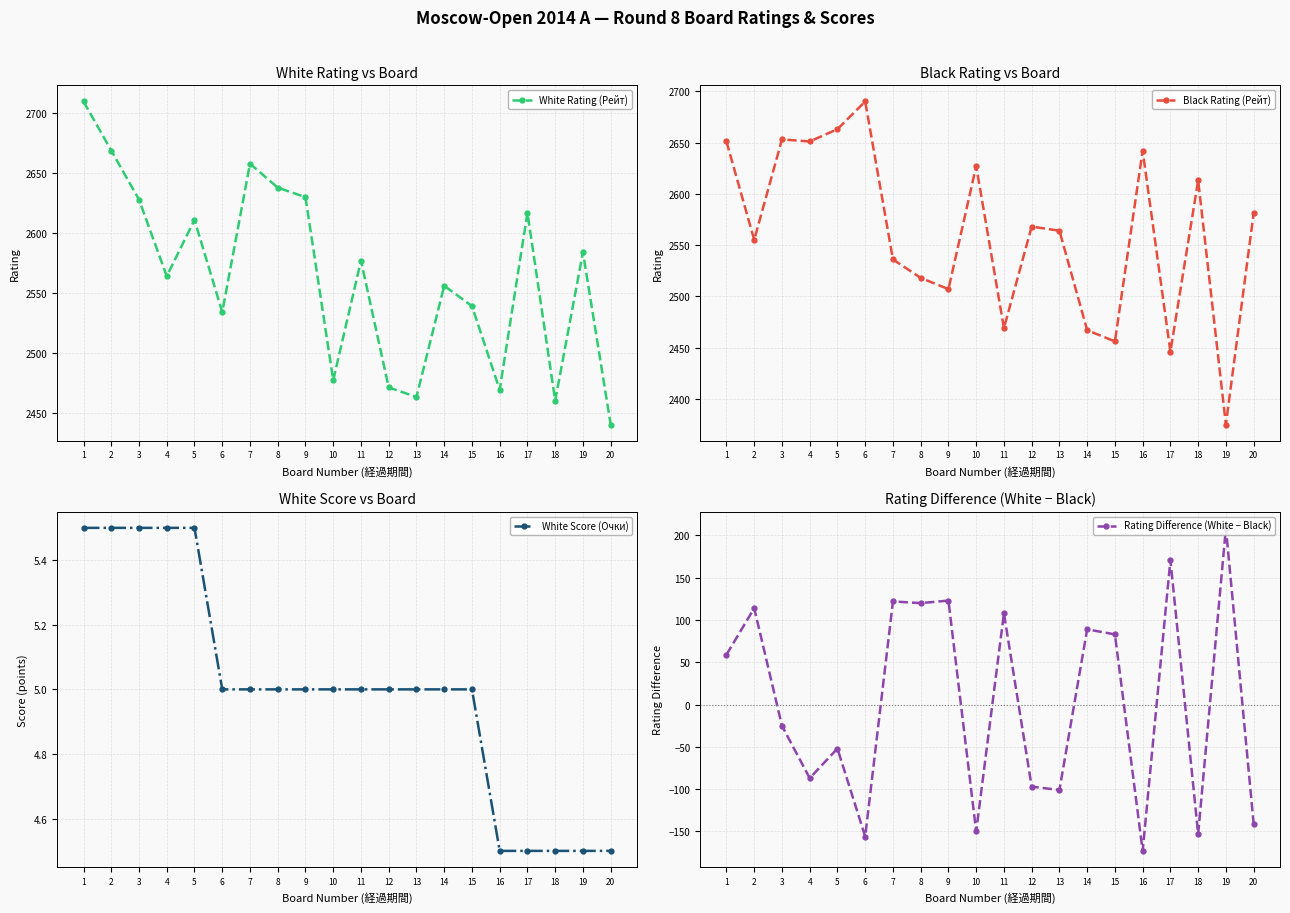

Reading left to right, extract all data points from this chart.

White Rating (Рейт): 2710.0	2669.0	2628.0	2564.0	2611.0	2534.0	2658.0	2638.0	2630.0	2477.0	2577.0	2471.0	2463.0	2556.0	2539.0	2469.0	2617.0	2460.0	2584.0	2440.0
Black Rating (Рейт): 2651.0	2555.0	2653.0	2651.0	2663.0	2690.0	2536.0	2518.0	2507.0	2627.0	2469.0	2568.0	2564.0	2467.0	2456.0	2642.0	2446.0	2613.0	2375.0	2581.0
White Score (Очки): 5.5	5.5	5.5	5.5	5.5	5.0	5.0	5.0	5.0	5.0	5.0	5.0	5.0	5.0	5.0	4.5	4.5	4.5	4.5	4.5
Rating Difference (White − Black): 59.0	114.0	-25.0	-87.0	-52.0	-156.0	122.0	120.0	123.0	-150.0	108.0	-97.0	-101.0	89.0	83.0	-173.0	171.0	-153.0	209.0	-141.0